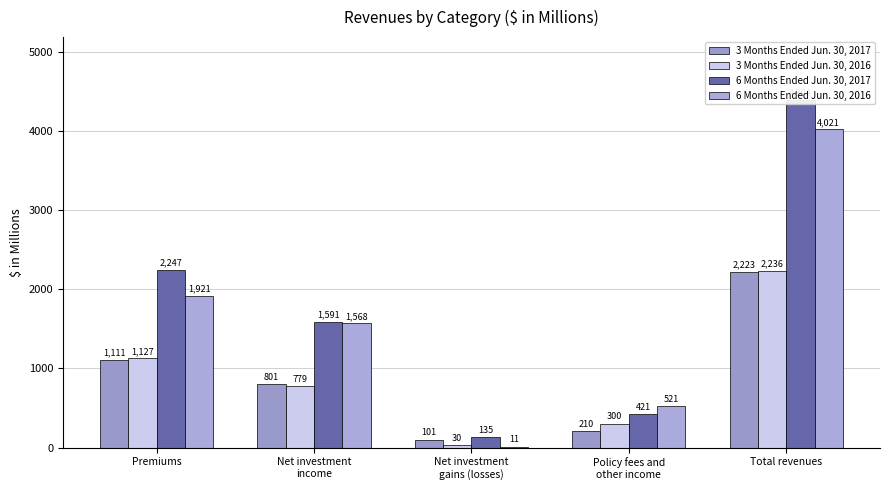

Which series has the largest total across all categories?

6 Months Ended Jun. 30, 2017